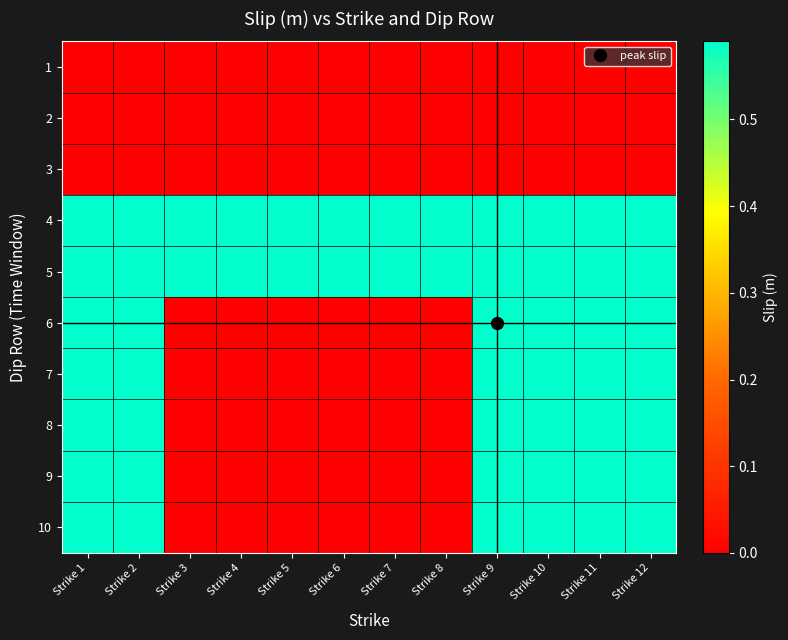

At how many categories does at least one series exceed 0?

12